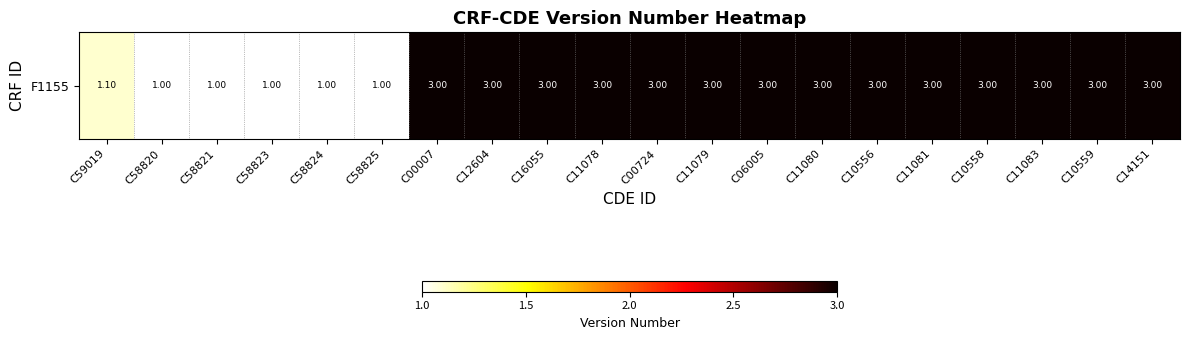

Rank the categories by value from highest to lowest.

C00007, C12604, C16055, C11078, C00724, C11079, C06005, C11080, C10556, C11081, C10558, C11083, C10559, C14151, C59019, C58820, C58821, C58823, C58824, C58825